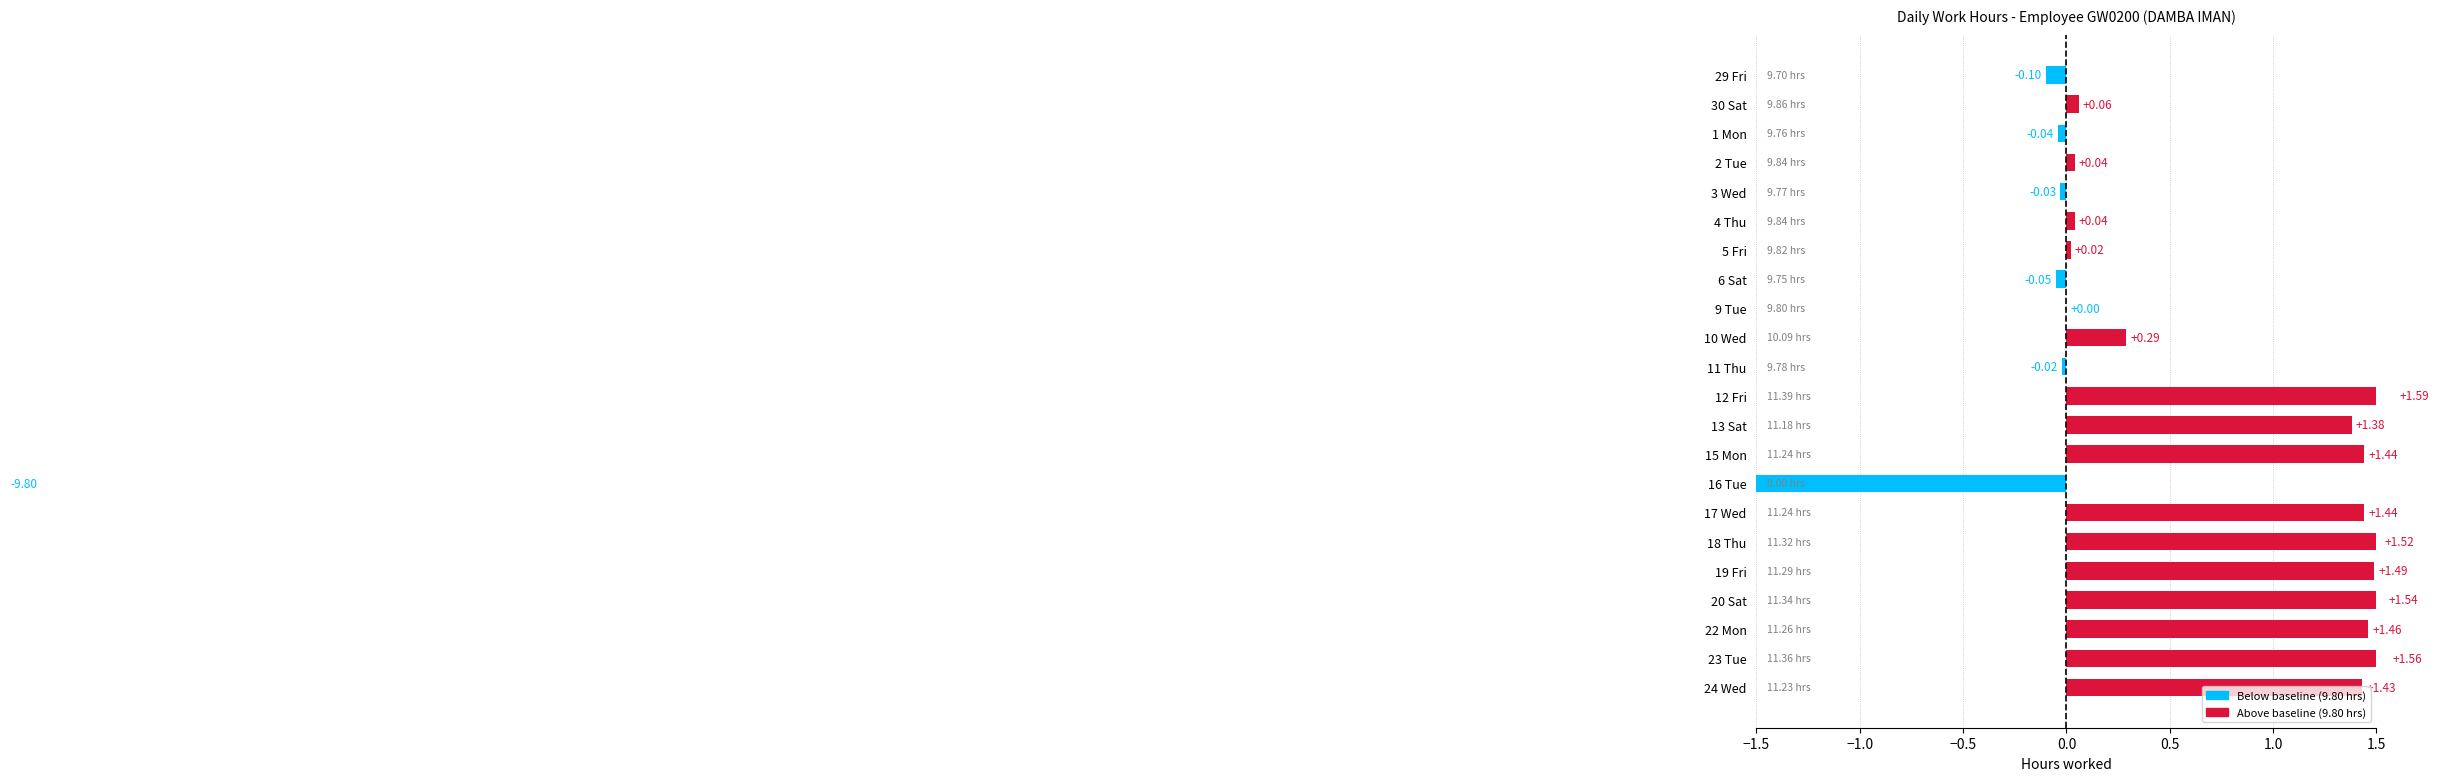

Are the bars grouped side by side (vs. stacked)?

No